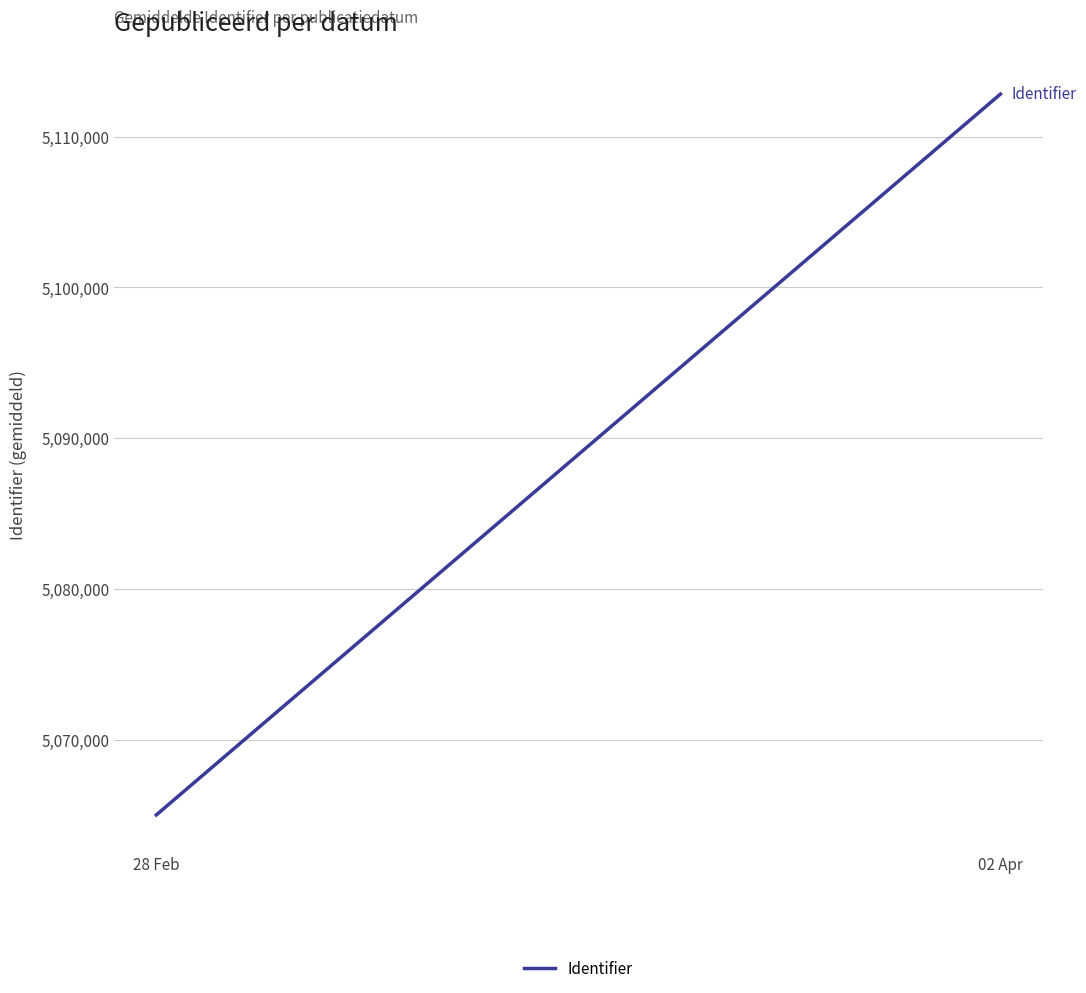

How many lines are shown in the chart?

1